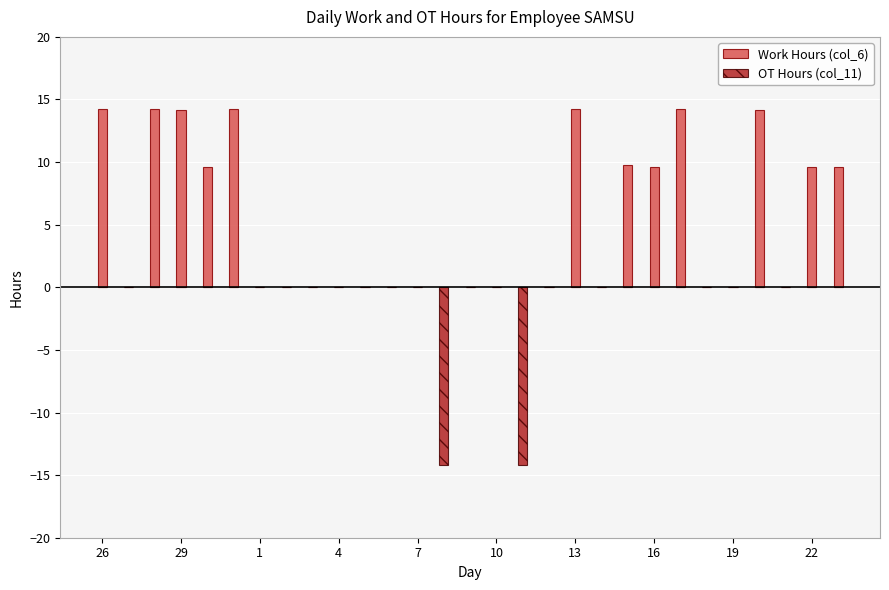

Which has a higher value, 26 or 28?

26